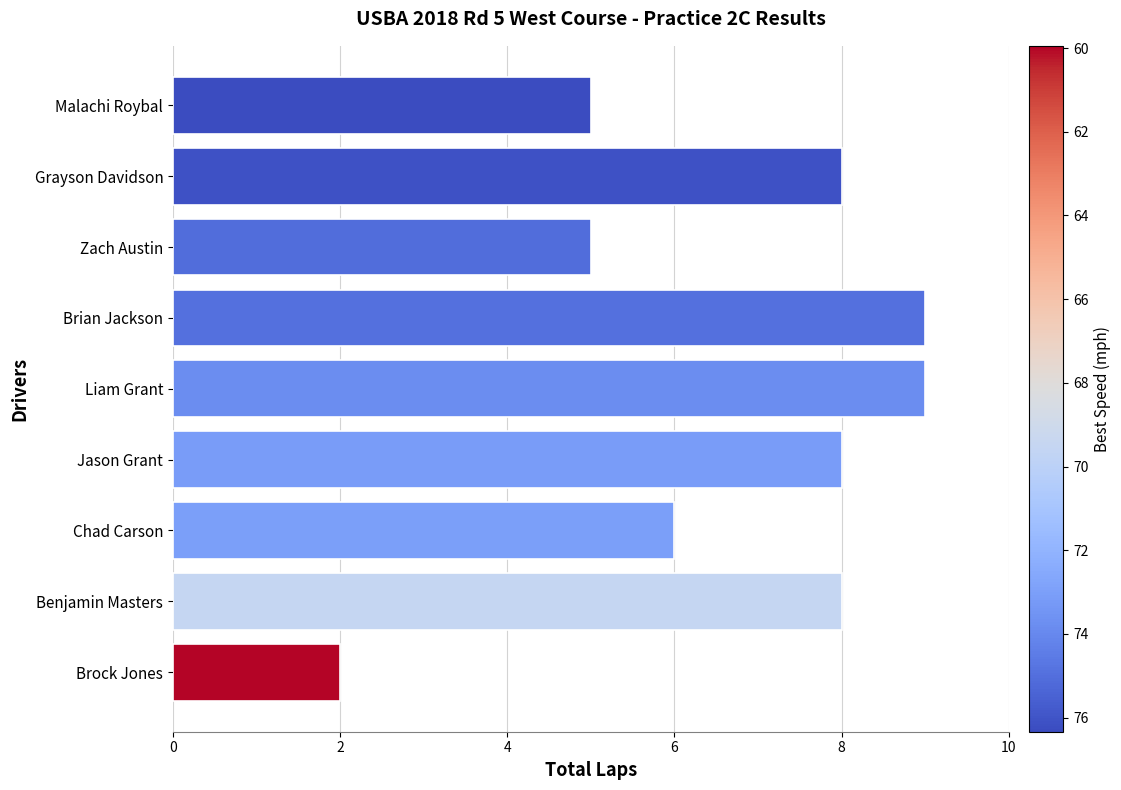

How many data points are less than 8?

4